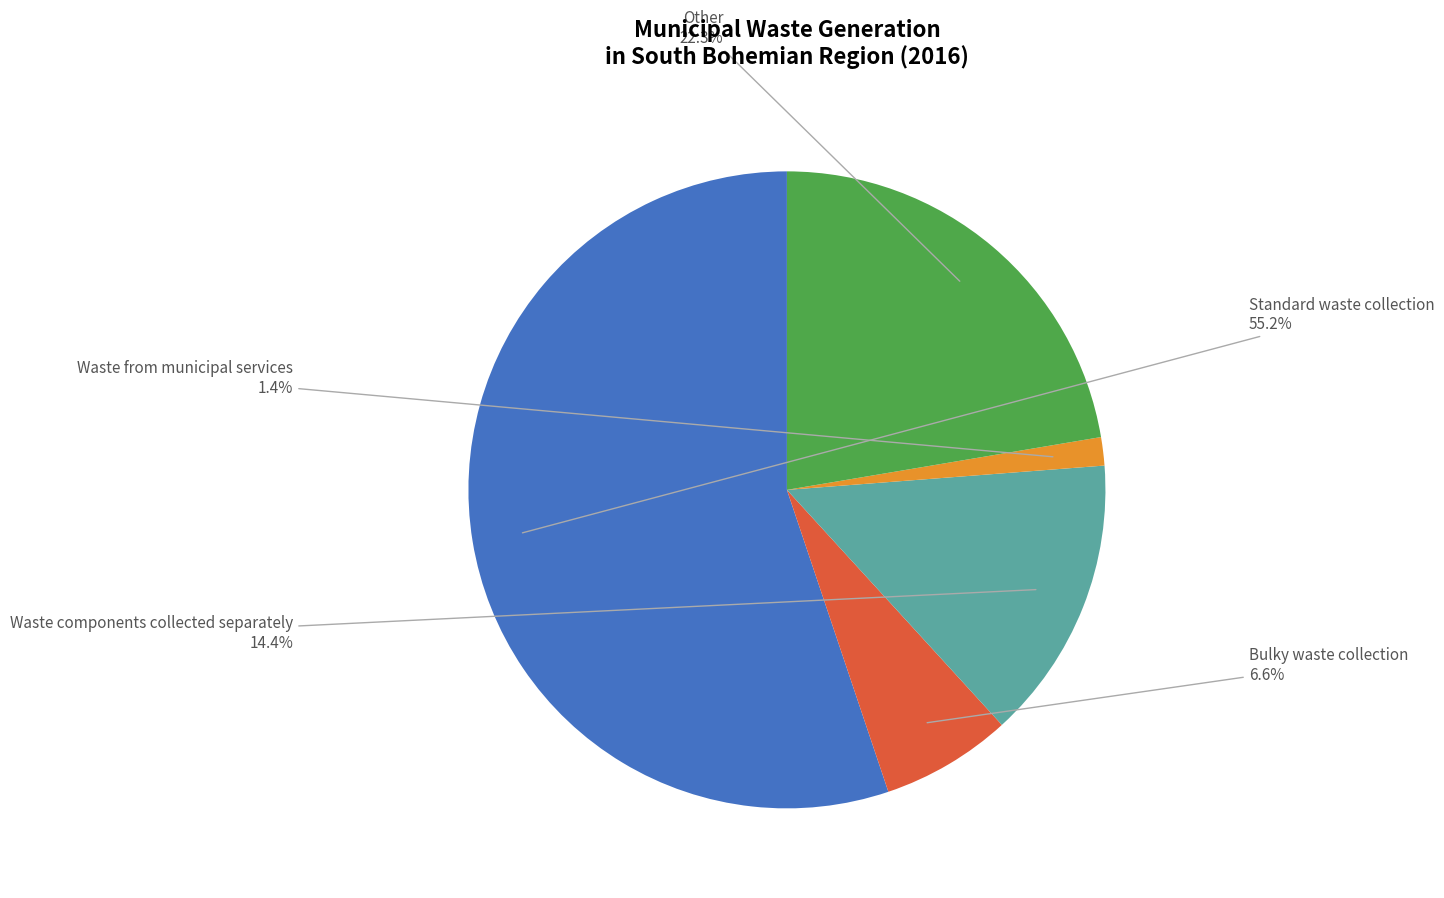

Is there any slice that represents more than half of the pie?

Yes